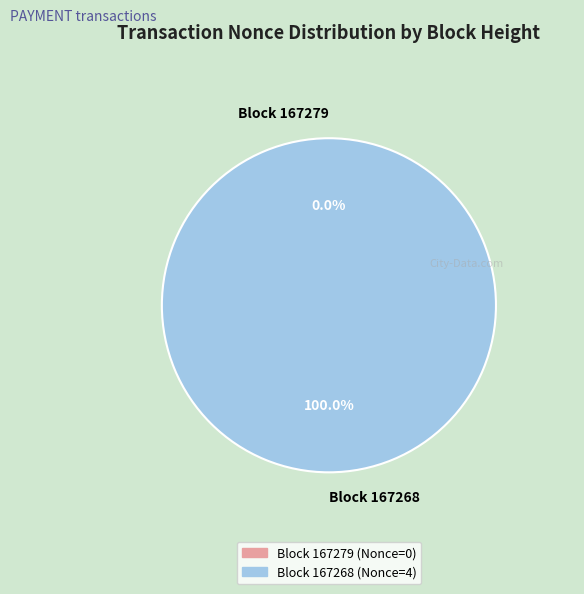

To the nearest percent, what percentage of the pie is 167268?

100%